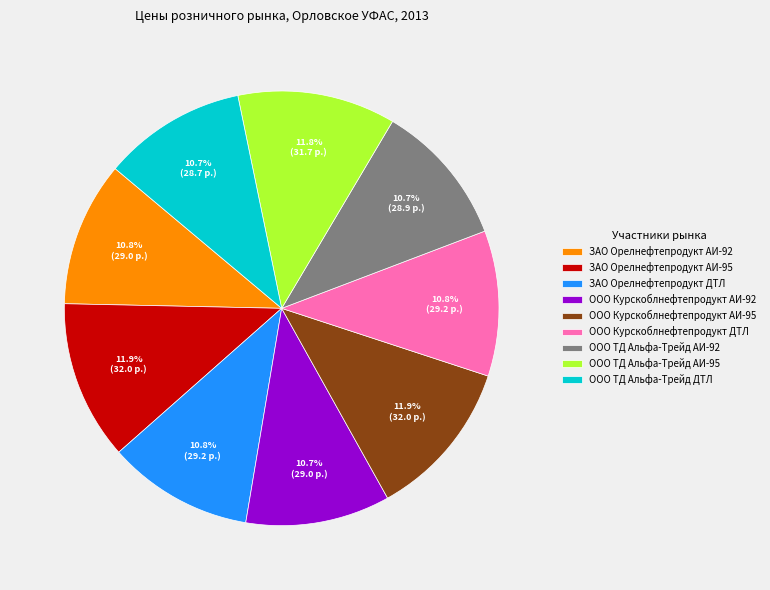

To the nearest percent, what is the average slice percentage?

11%